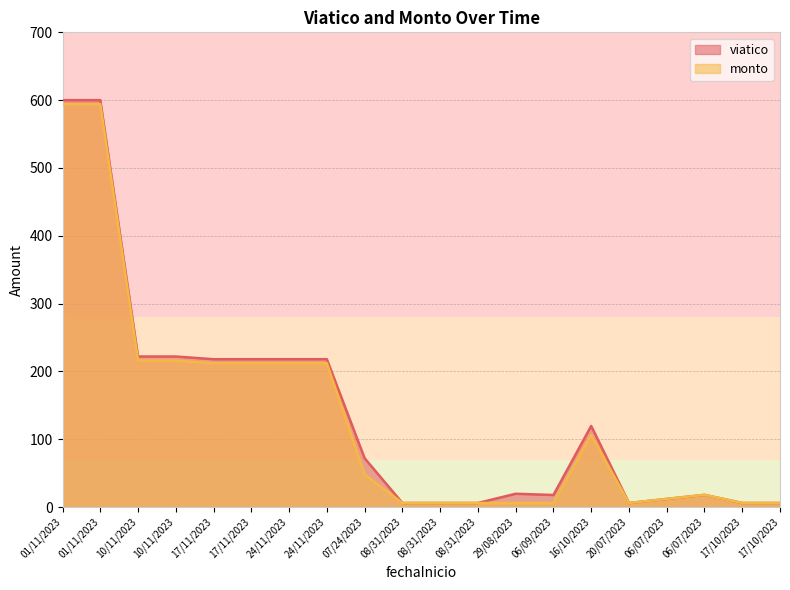

What is the label of the 16th point from the right?

17/11/2023